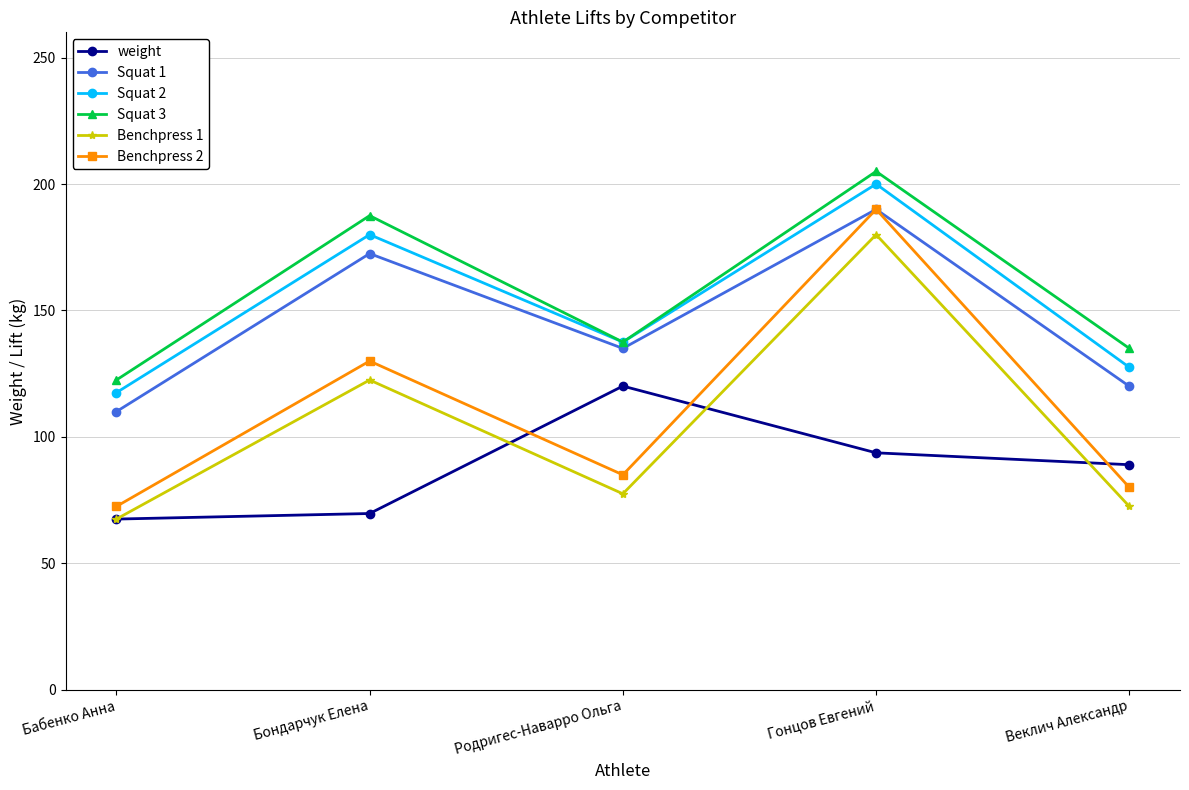

The value of Squat 3 at Бондарчук Елена is 187.5. True or false?

True